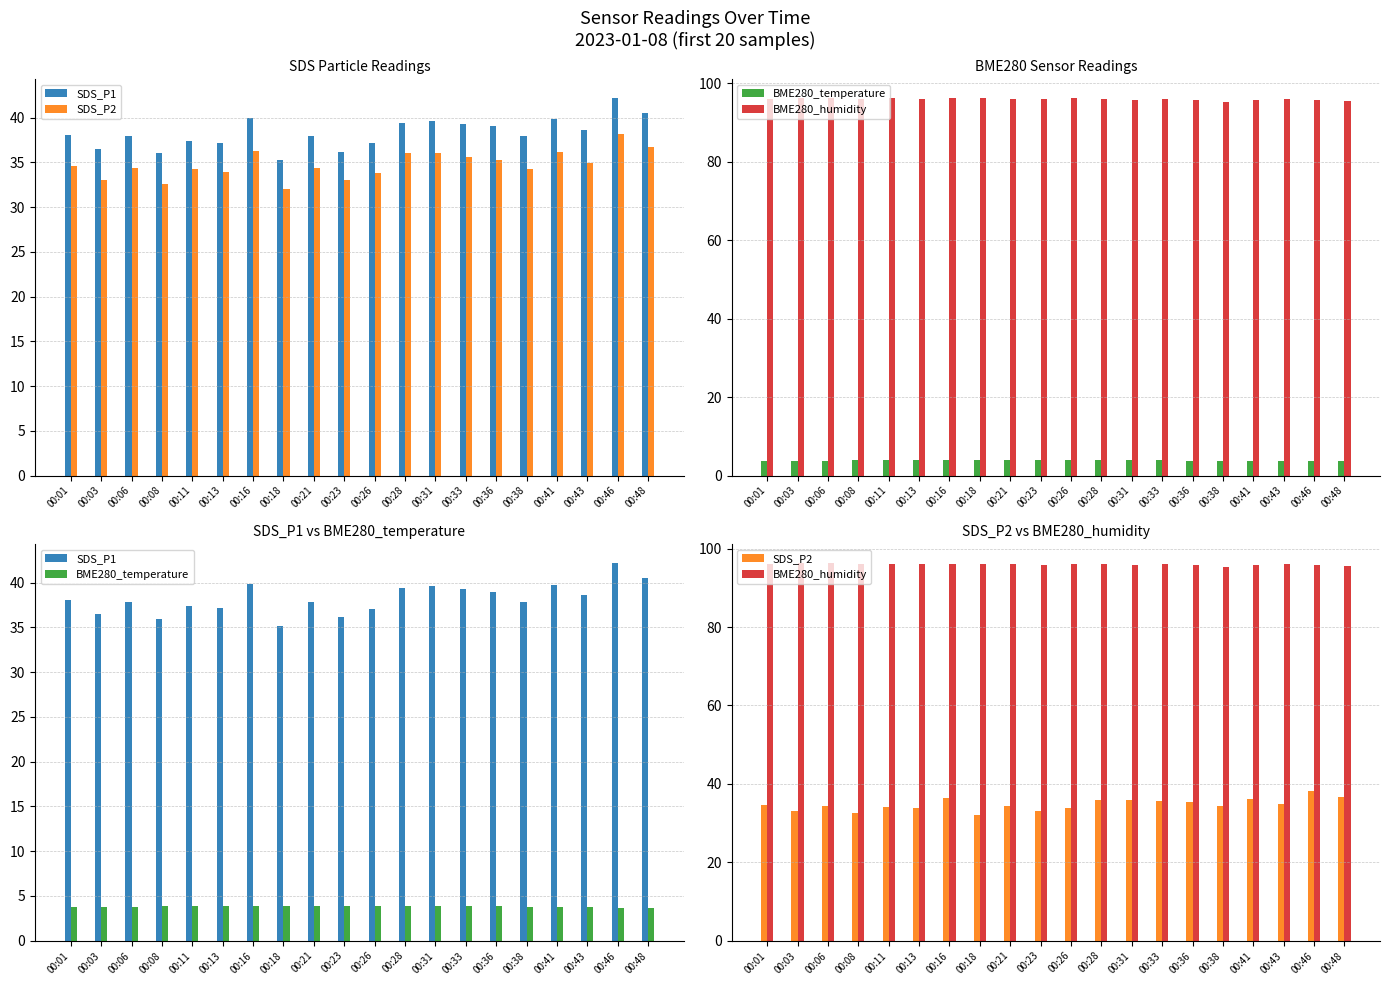

Which series has the largest total across all categories?

BME280_humidity